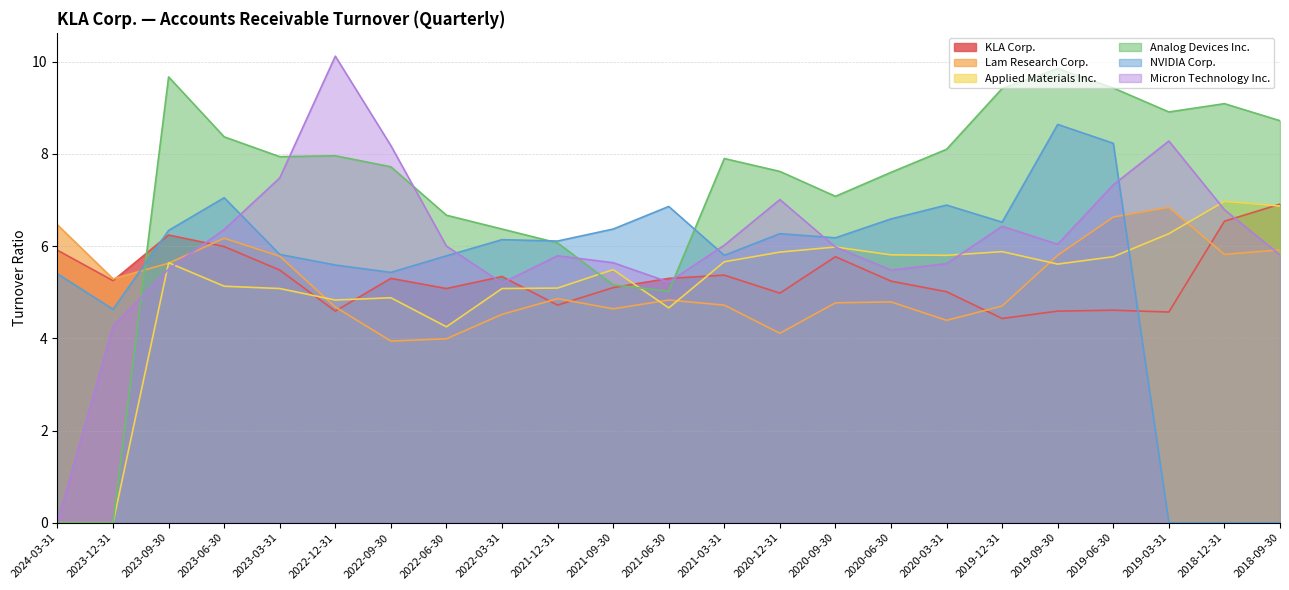

At which label is Applied Materials Inc. closest to 3?

2022-06-30